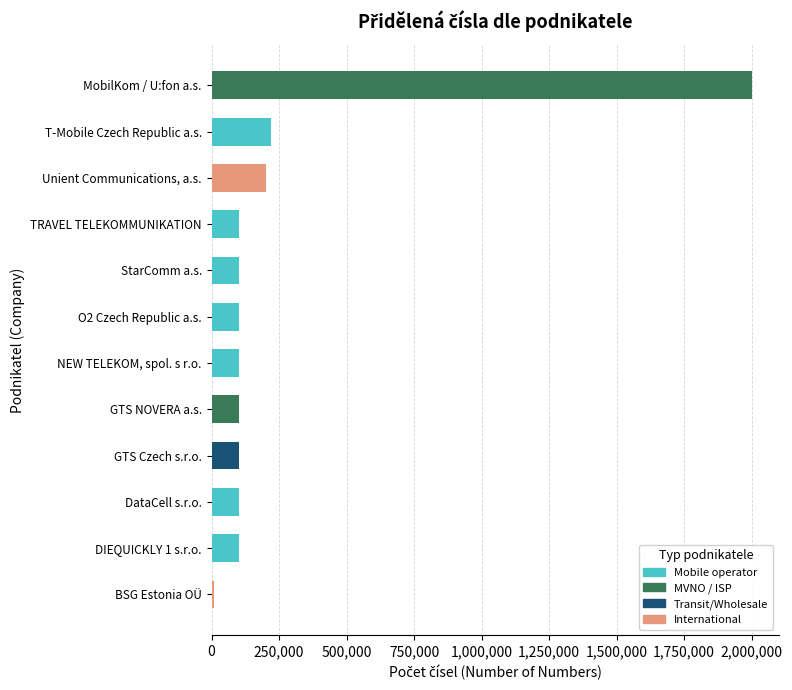

What is the difference between the second highest and second lowest values?

120000